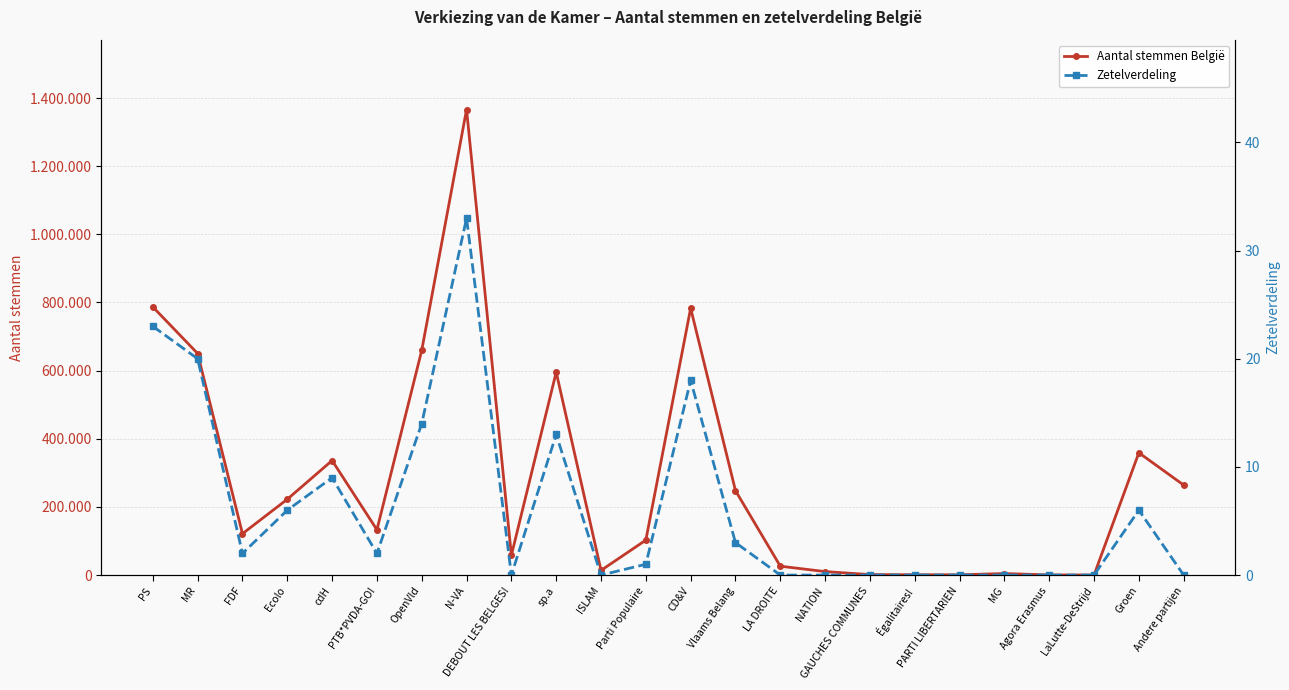

What position from the right is Ecolo?

21